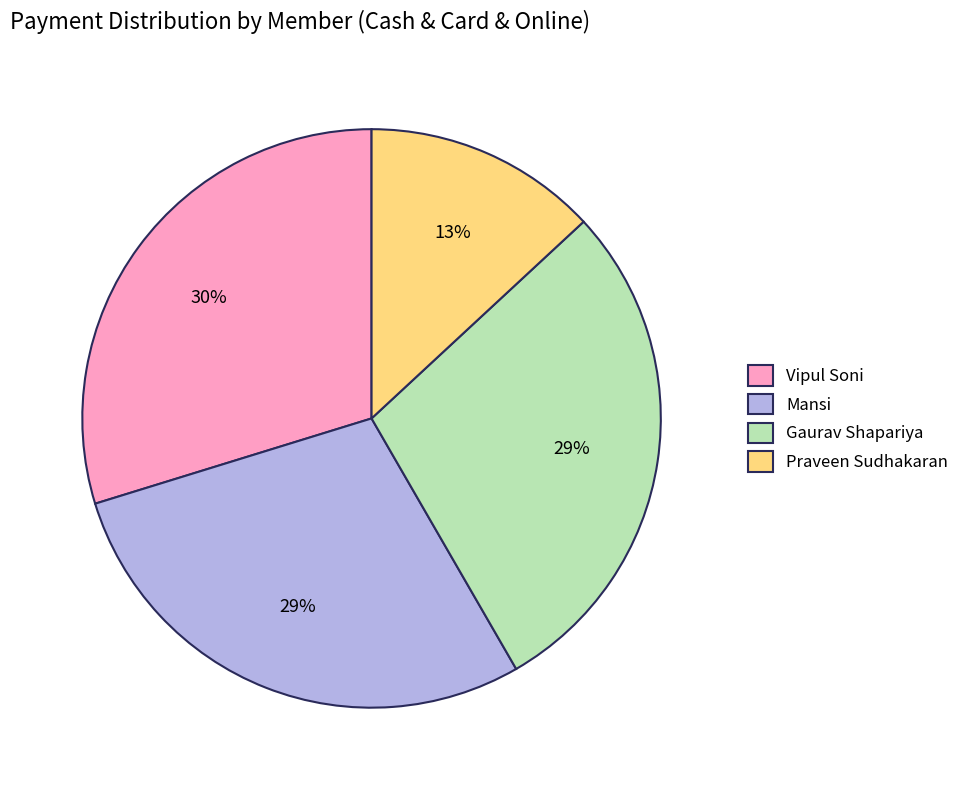

The Praveen Sudhakaran slice represents 1% of the pie. True or false?

False